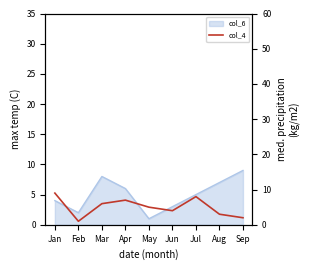

What is the average value?

5